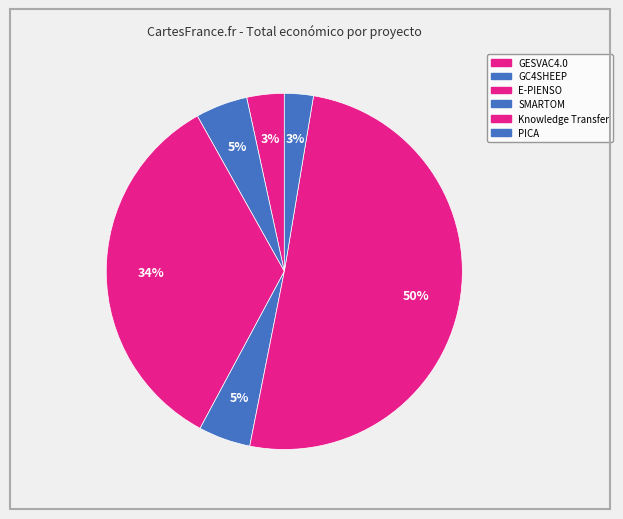

Does GC4SHEEP account for over 50% of the chart?

No